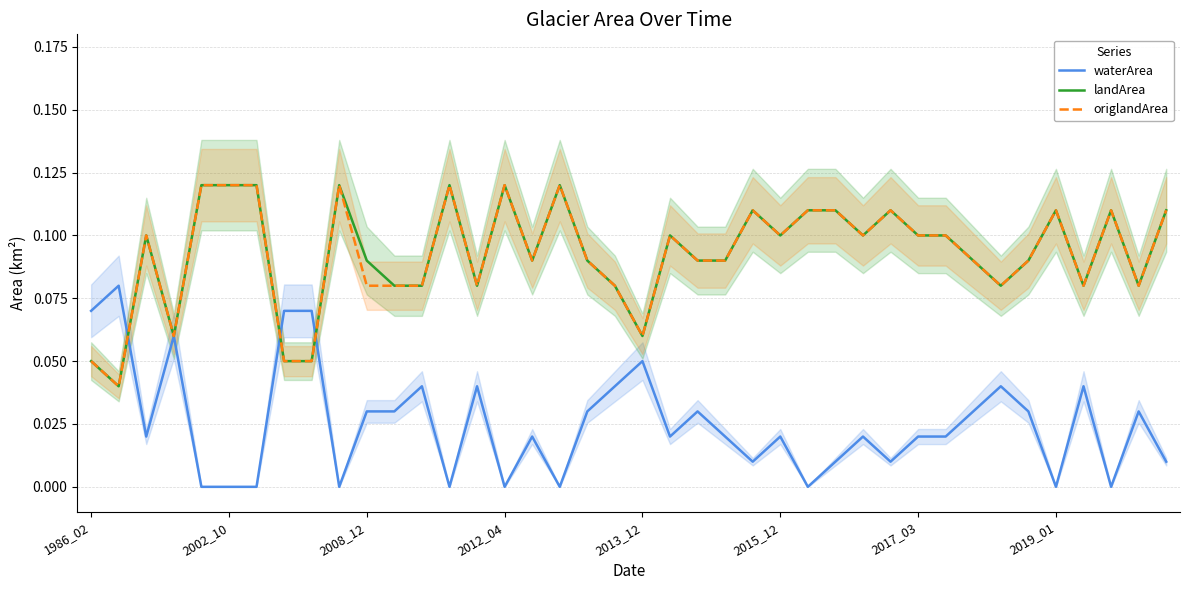

What are all the series names shown in the legend?

waterArea, landArea, origlandArea